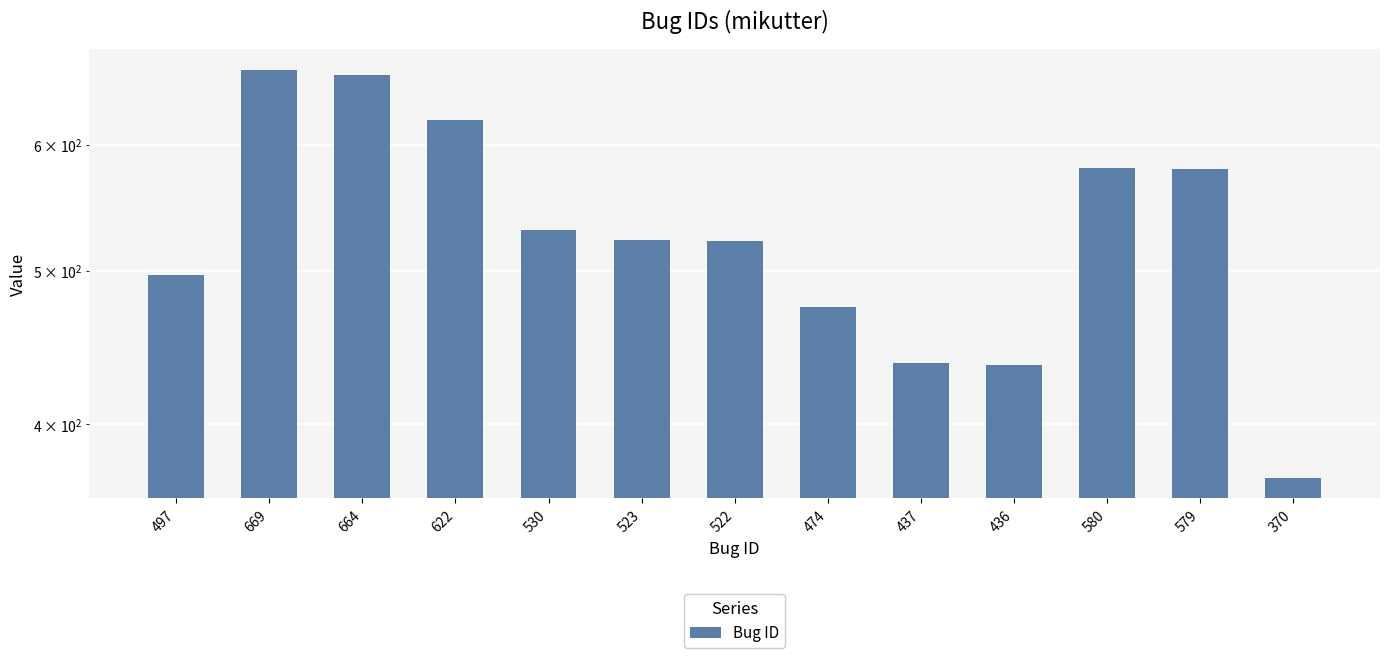

Reading right to left, list all the values displayed in this chart.

370	579	580	436	437	474	522	523	530	622	664	669	497